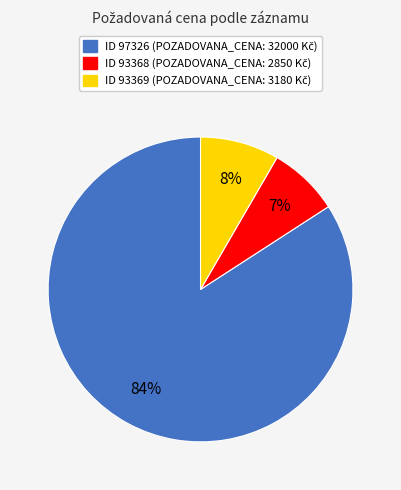

To the nearest percent, what is the average slice percentage?

33%